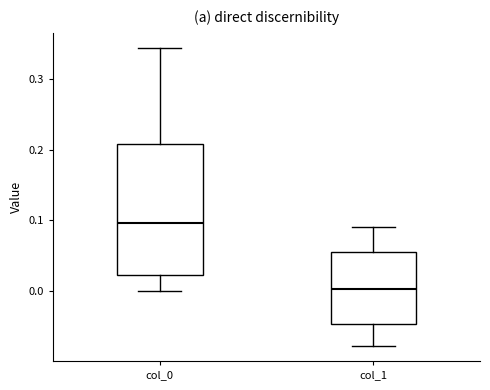

Reading left to right, transcribe this box plot: for each box, give where its median line is, the range the box spans, and where its two whiskers end, as read against the y-axis. The values are not printed on the chart, so give them approximately, as read against the axis.

col_0: median 0.10, box 0.02 to 0.21, whiskers 0.00 to 0.34
col_1: median 0.00, box -0.05 to 0.06, whiskers -0.08 to 0.09